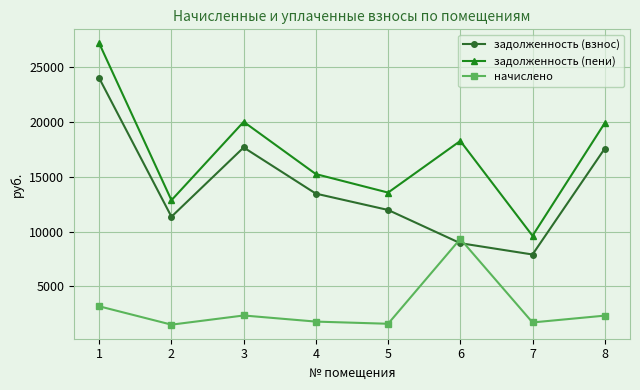

What is the maximum value shown in the chart?

27162.6